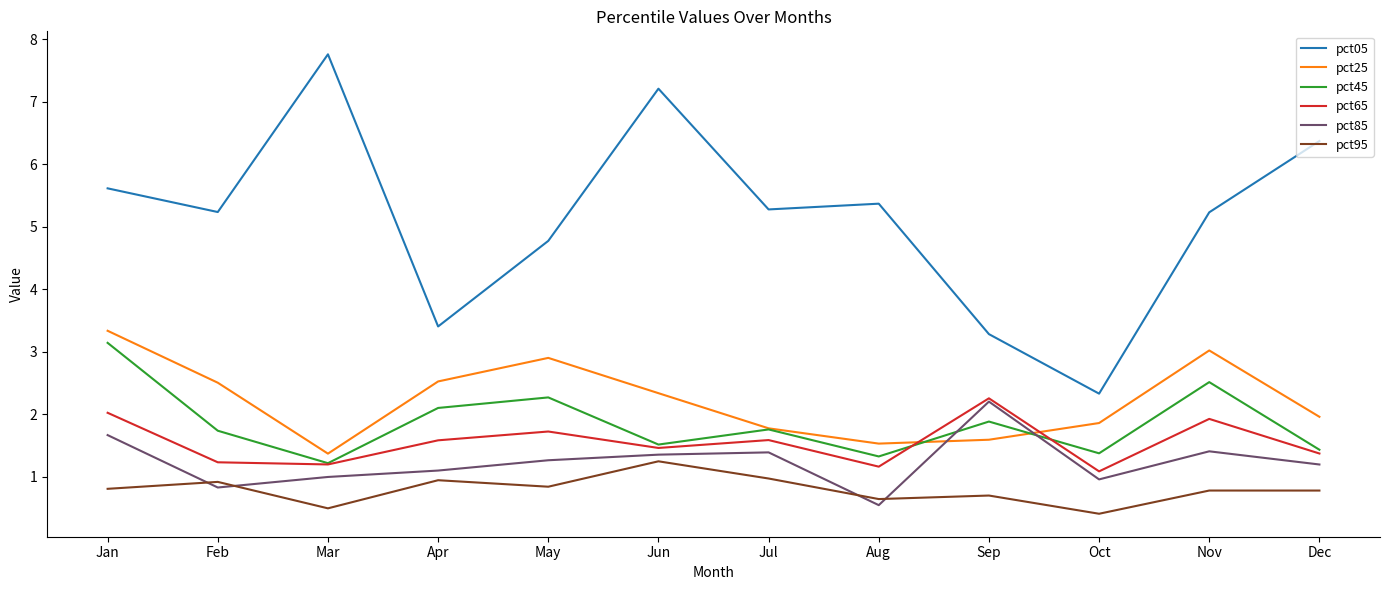

What is the approximate value of pct45 at Nov?

2.5